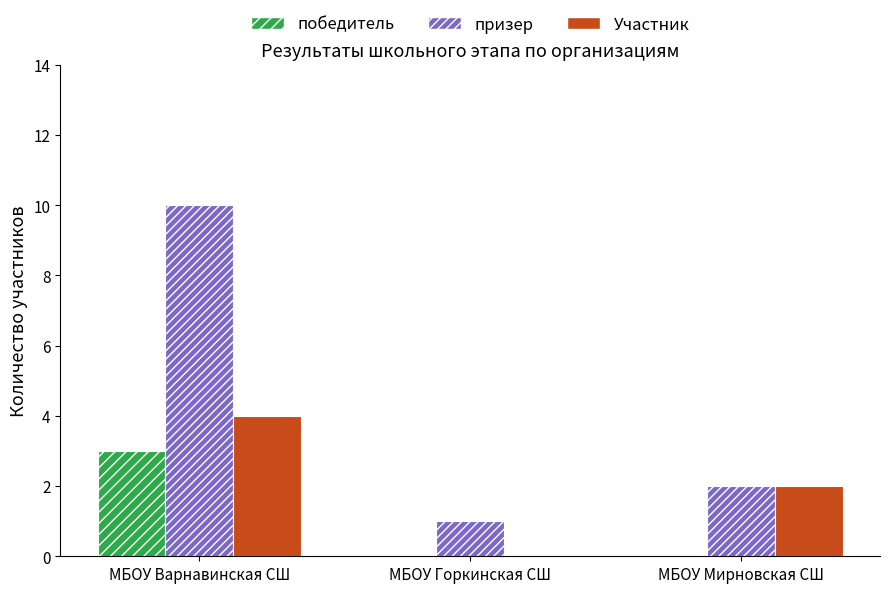

What are all the series names shown in the legend?

победитель, призер, Участник